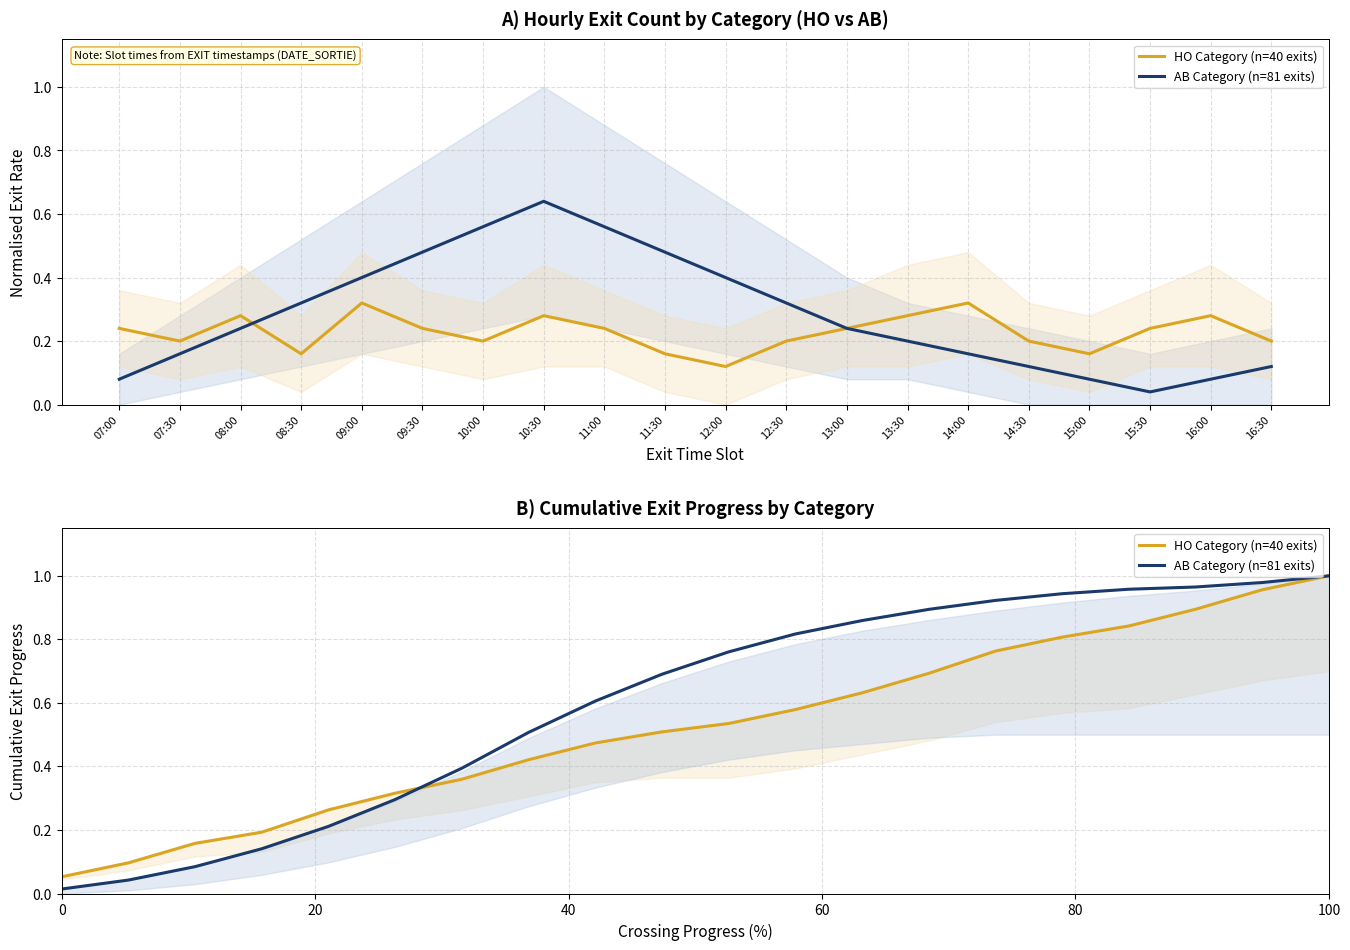

Does the chart display data point markers on the line(s)?

No